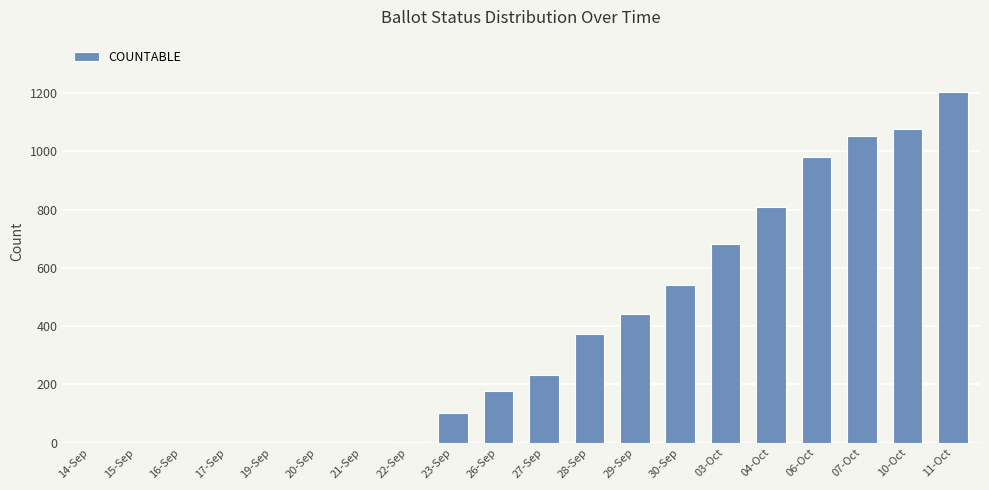

Are the bars horizontal?

No